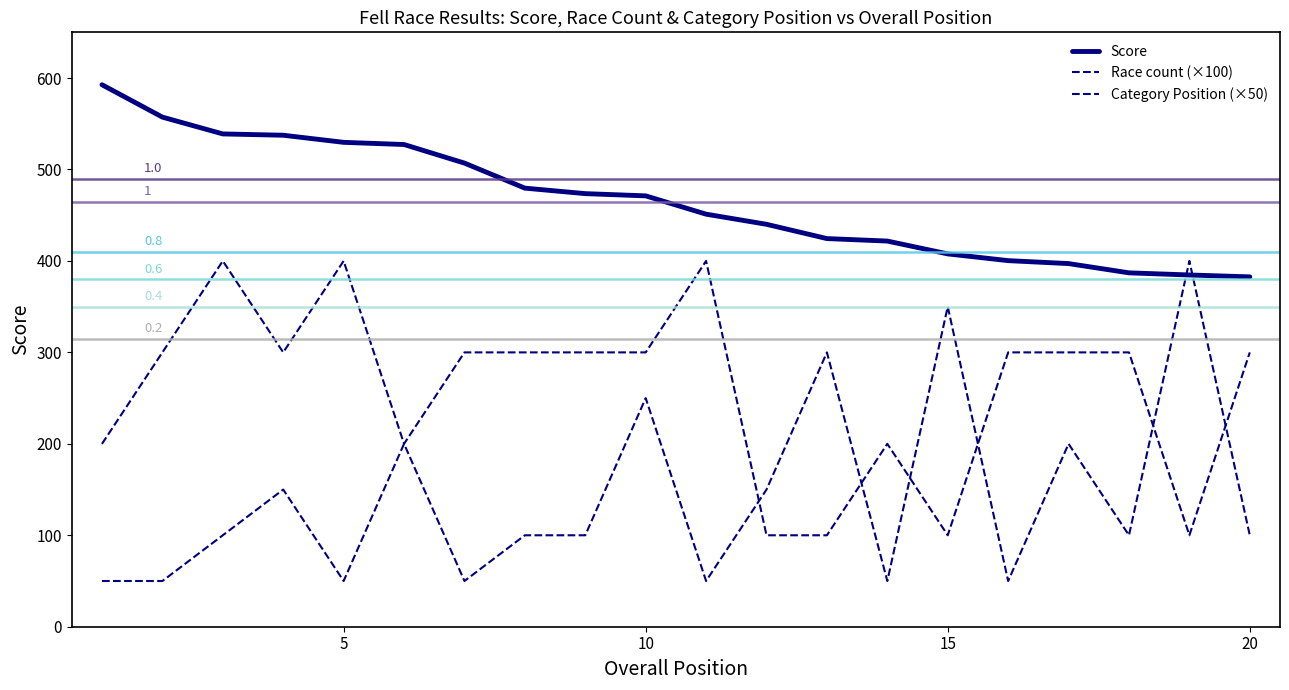

How many lines are shown in the chart?

3